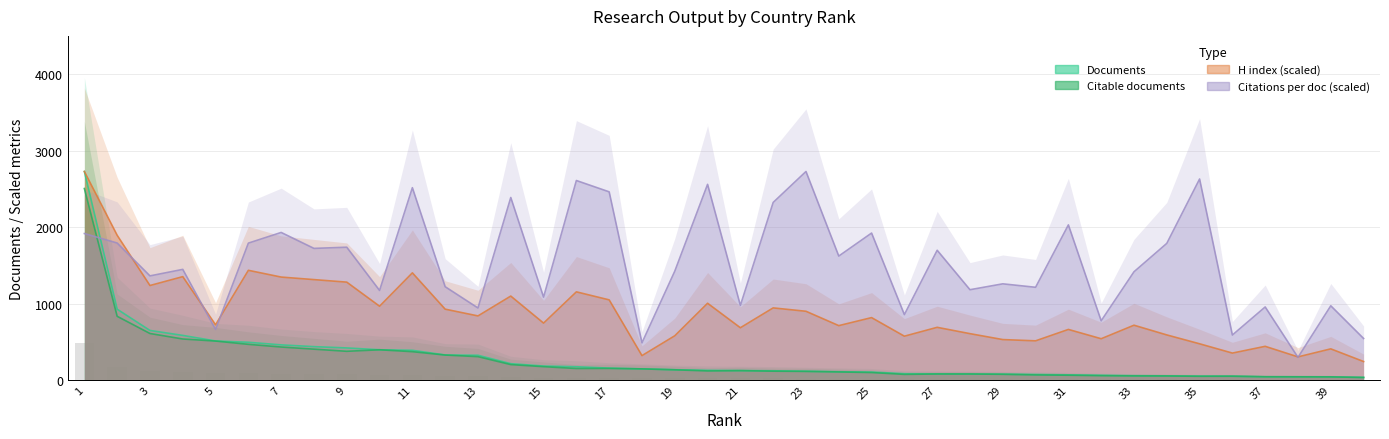

Is the value of H index at 9 greater than the value of Documents at 23?

Yes